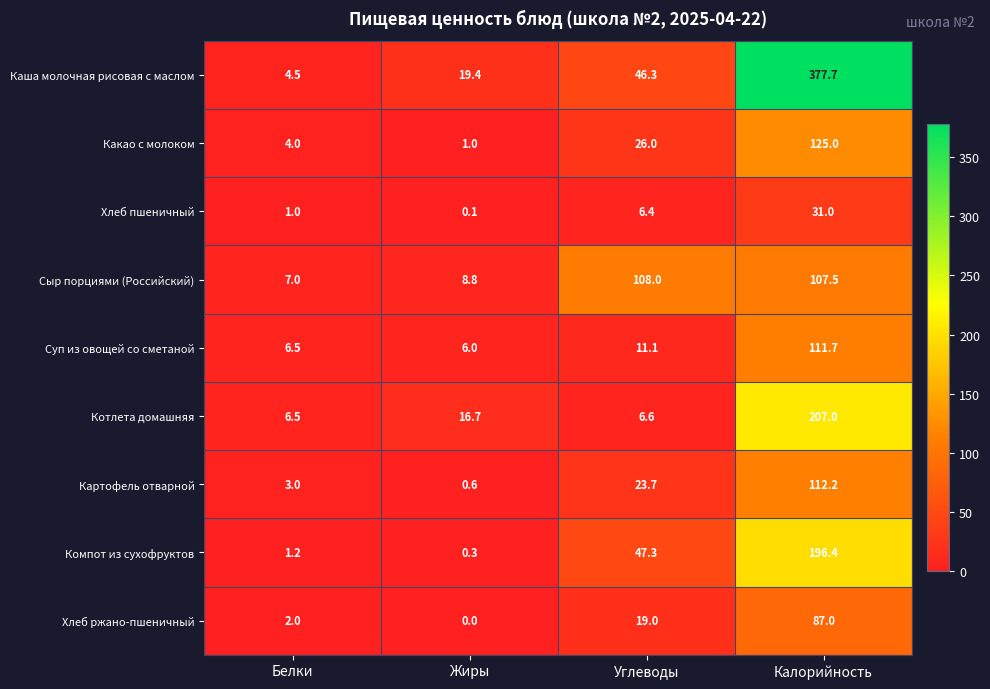

Which label corresponds to the smallest value in the chart?

Жиры